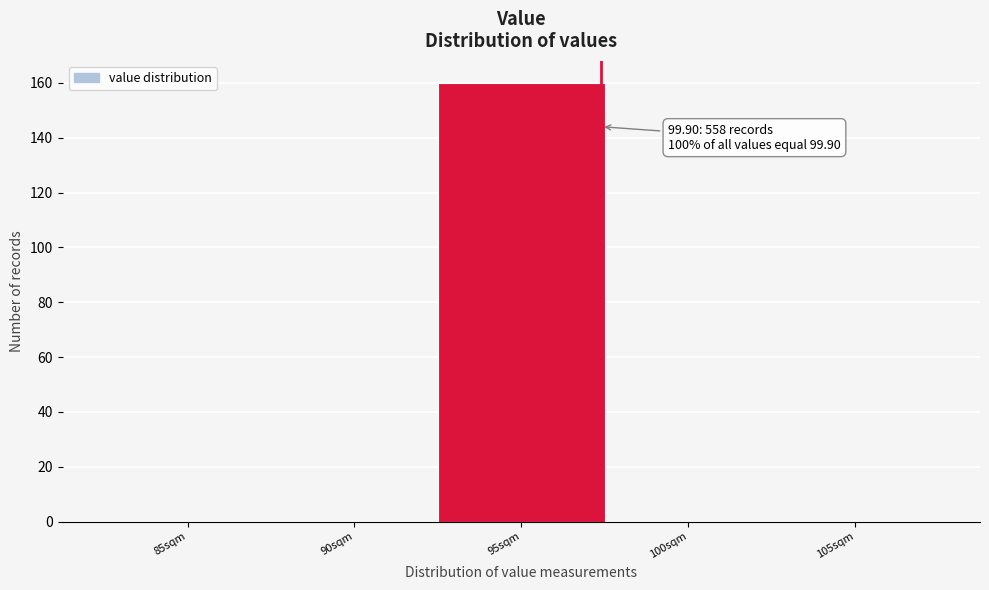

Reading left to right, transcribe all the data shown in this chart.

85sqm=0	90sqm=0	95sqm=160	100sqm=0	105sqm=0